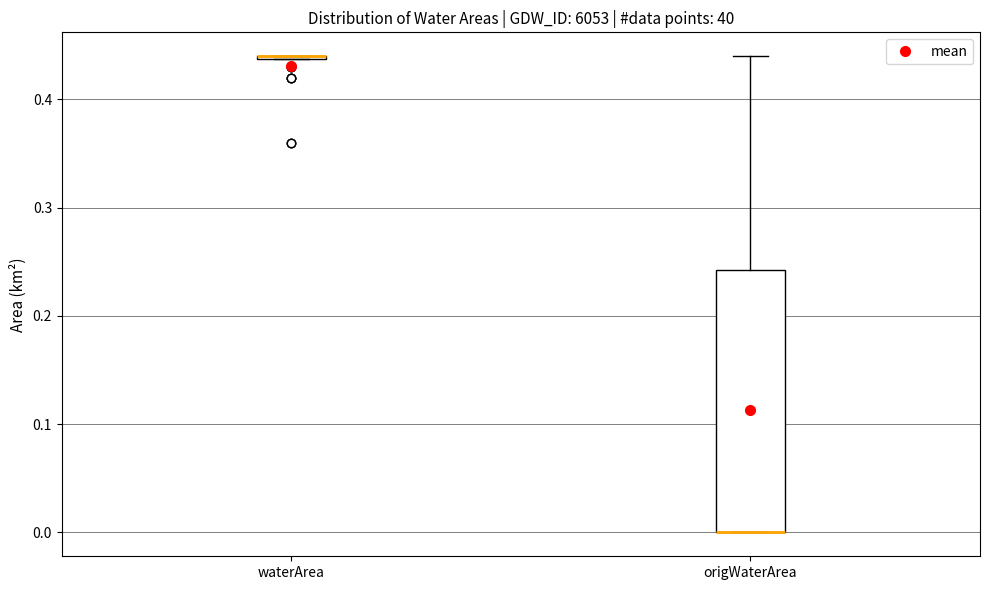

Comparing the boxes themselves (not the whiskers), which one is the tallest?

origWaterArea